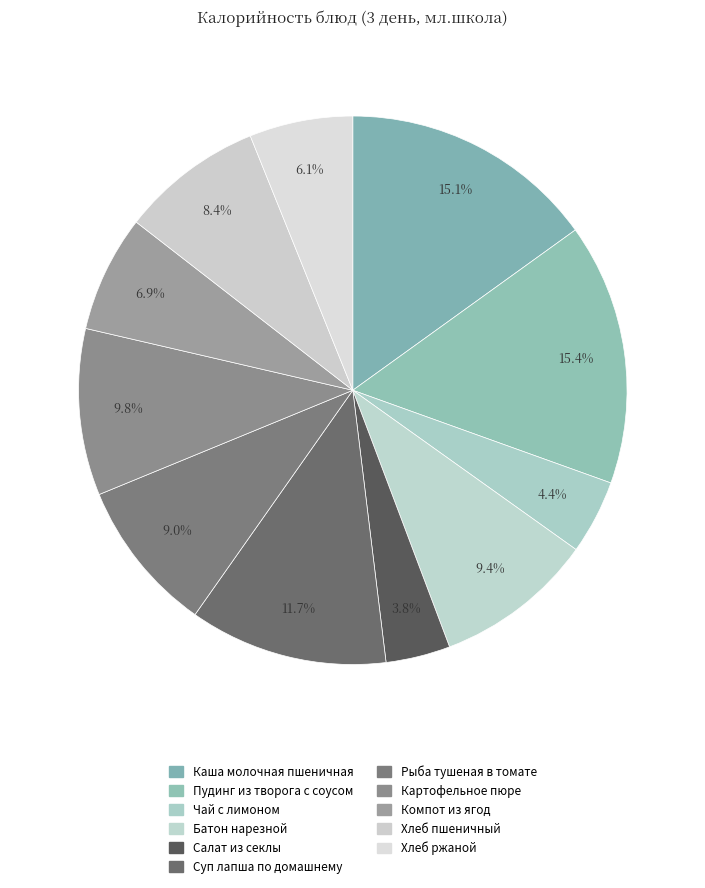

What is the ratio of the value at Картофельное пюре to the value at Компот из ягод?

1.4